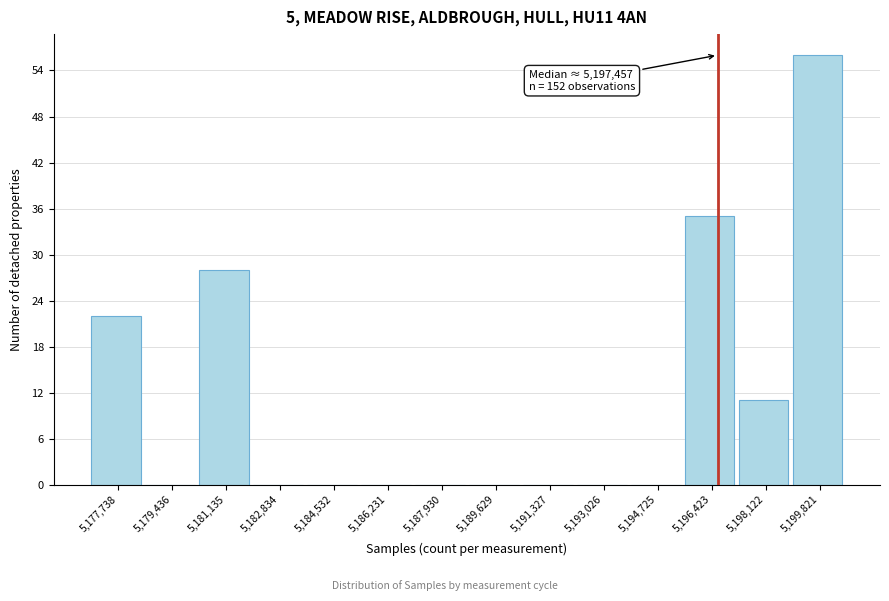

Reading left to right, transcribe all the data shown in this chart.

5,177,738=22	5,179,436=0	5,181,135=28	5,182,834=0	5,184,532=0	5,186,231=0	5,187,930=0	5,189,629=0	5,191,327=0	5,193,026=0	5,194,725=0	5,196,423=35	5,198,122=11	5,199,821=56